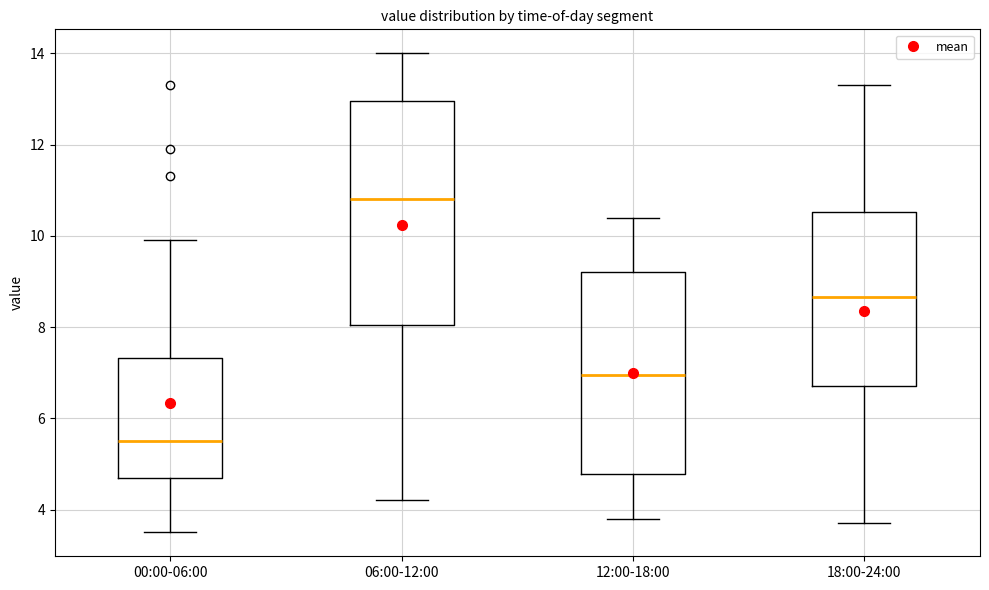

Reading left to right, read every box against the y-axis: the position of its median line, the range the box covers, and the ends of its whiskers. The values are not printed on the chart, so give them approximately, as read against the axis.

00:00-06:00: median 5.6, box 4.8 to 7.4, whiskers 3.6 to 10.0
06:00-12:00: median 10.8, box 8.0 to 13.0, whiskers 4.2 to 14.0
12:00-18:00: median 7.0, box 4.8 to 9.2, whiskers 3.8 to 10.4
18:00-24:00: median 8.6, box 6.8 to 10.6, whiskers 3.8 to 13.4